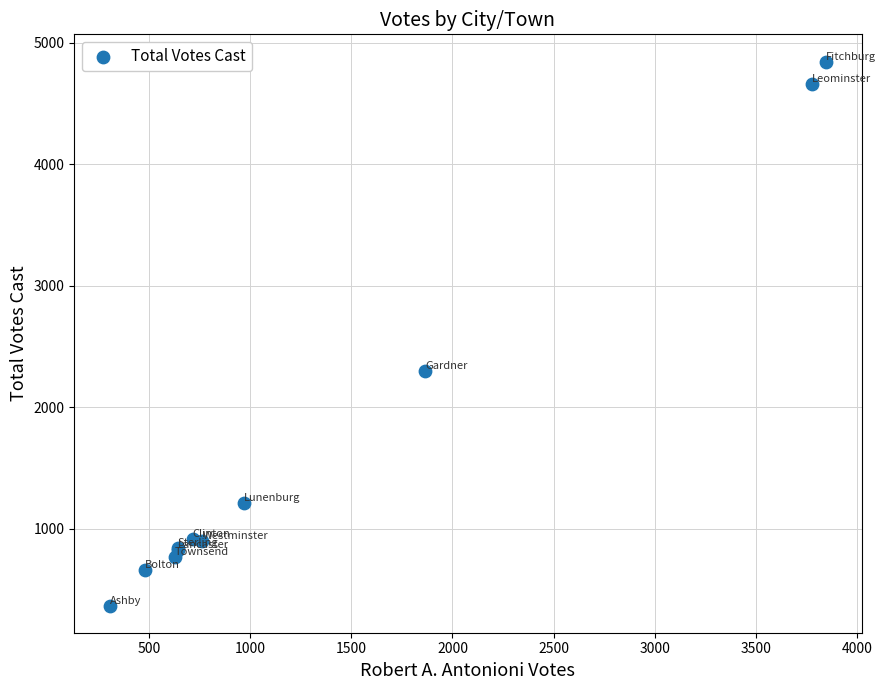

What Y value in the scatter plot is closest to 2606?

2294